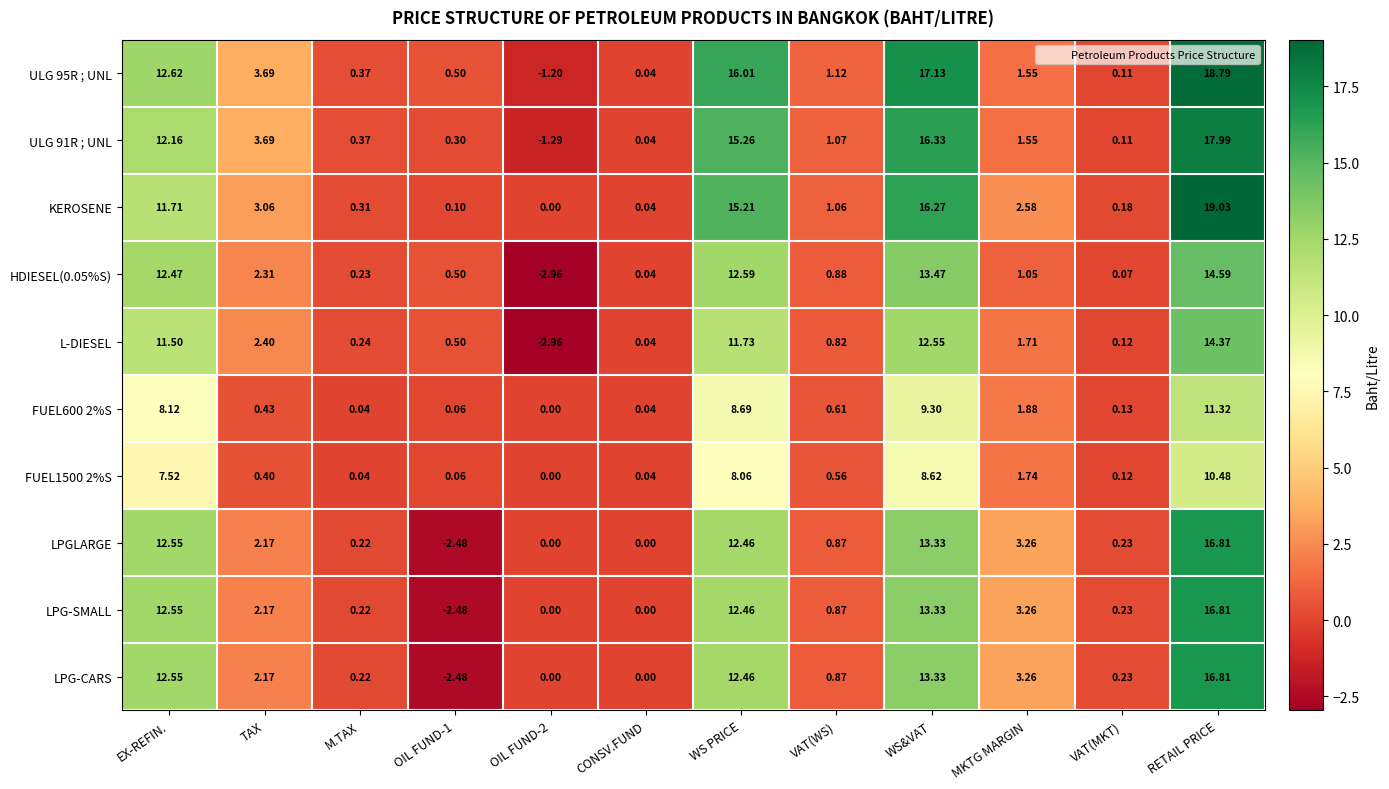

What is the total value across all series at MKTG MARGIN?

21.8